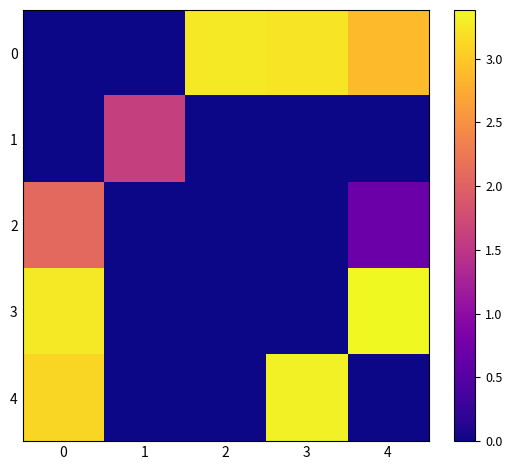

What is the spread (max minus min) of values at 3?

3.3